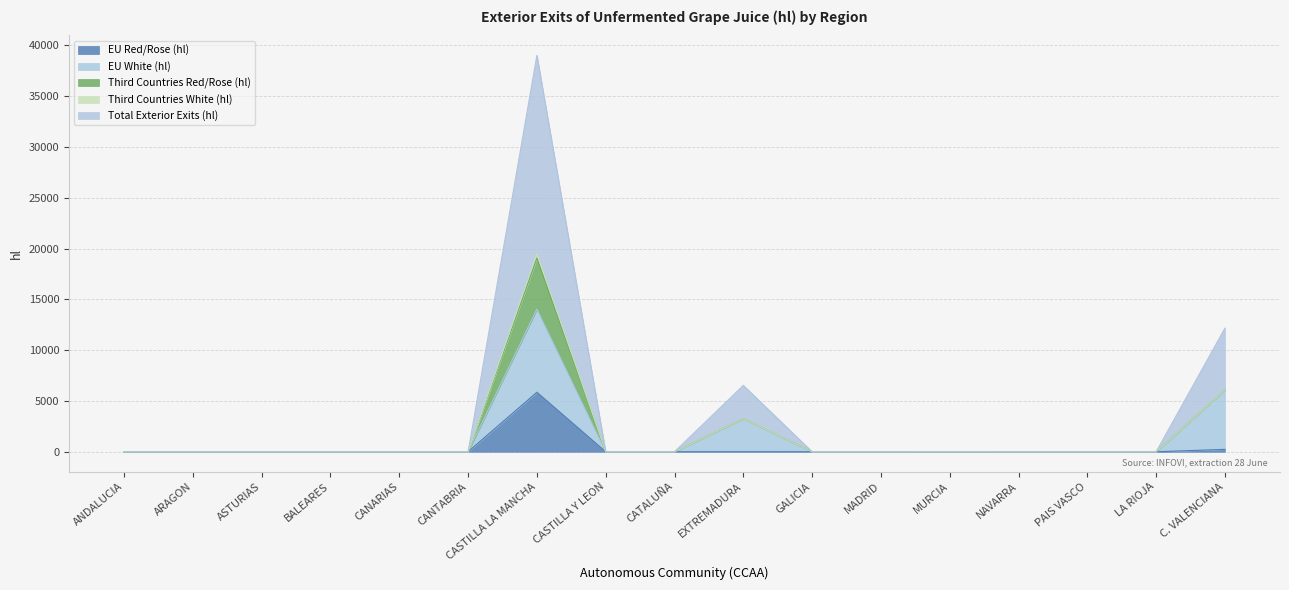

The EU Red/Rose (hl) series shows 0 at LA RIOJA. True or false?

True